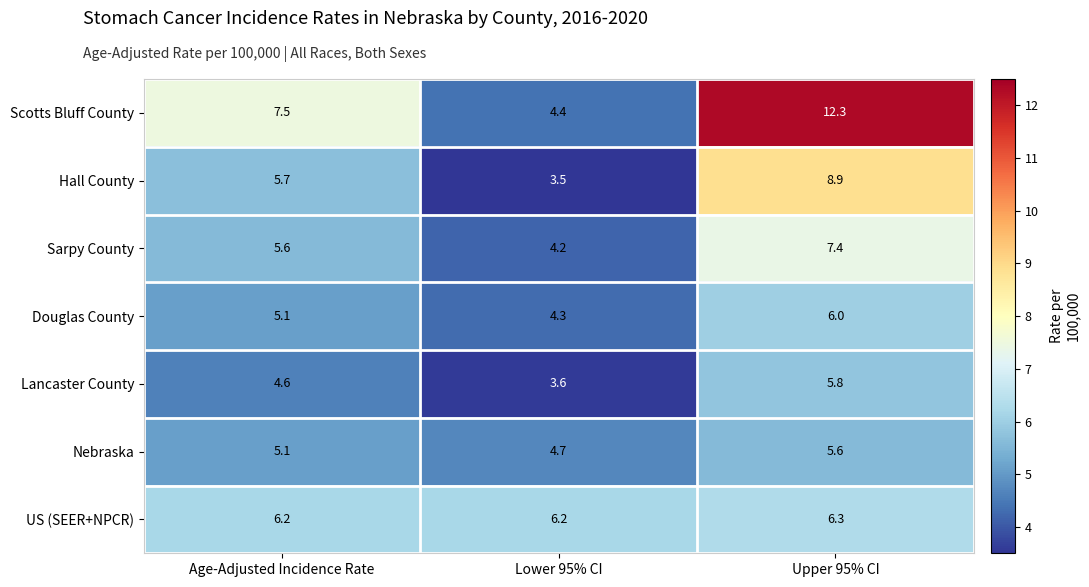

At which label does Sarpy County first exceed 5?

Age-Adjusted Incidence Rate